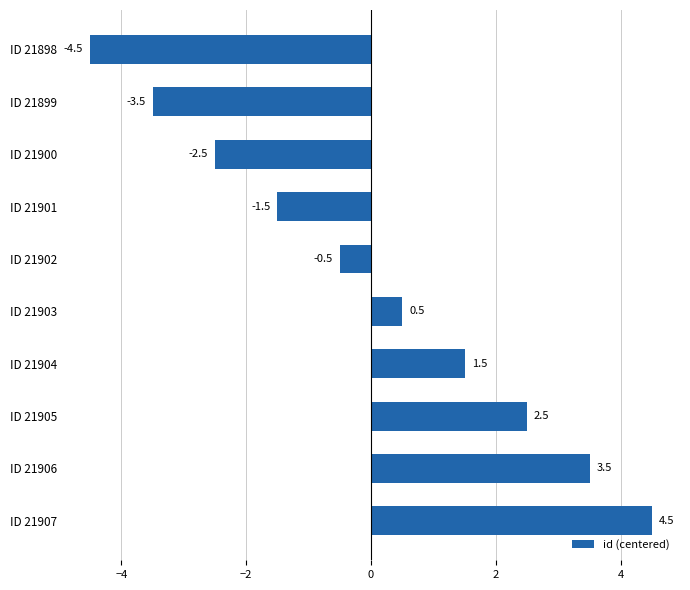

Which has a higher value, ID 21900 or ID 21902?

ID 21902